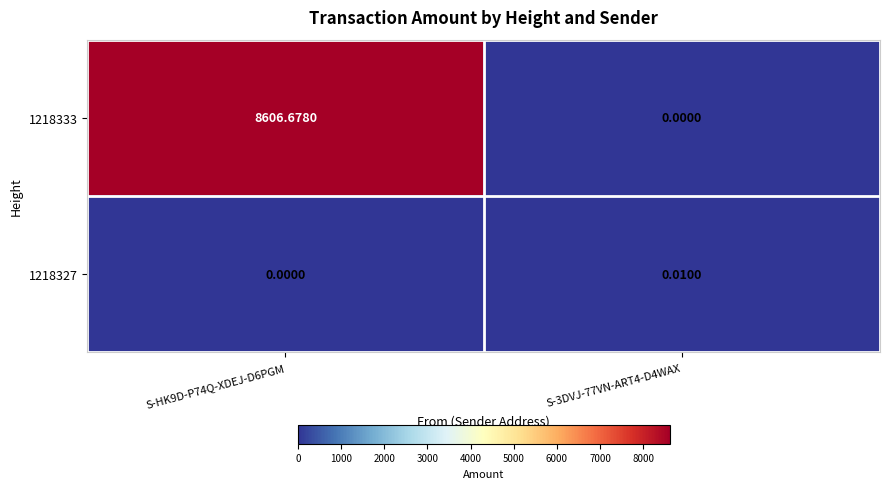

List the series in order of their overall mean, lowest first.

1218327, 1218333